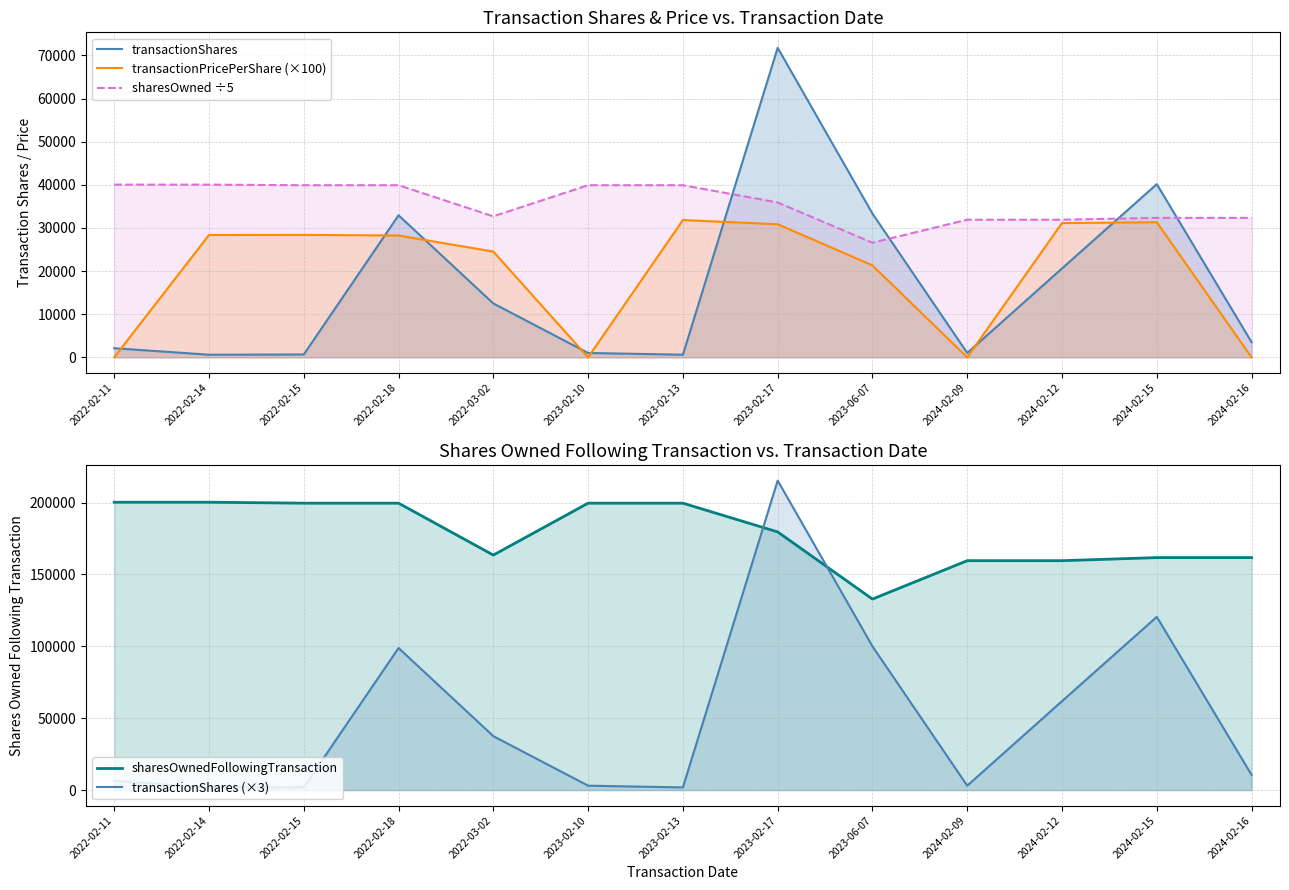

What is the spread (max minus min) of values at 2022-02-15?

198905.0